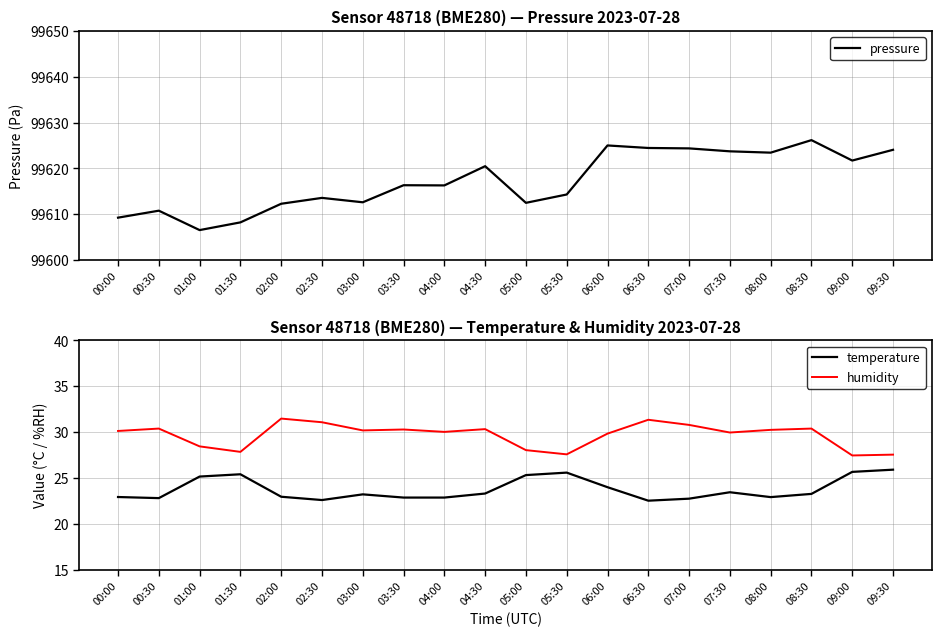

Which category has the lowest value in the humidity series?

09:00